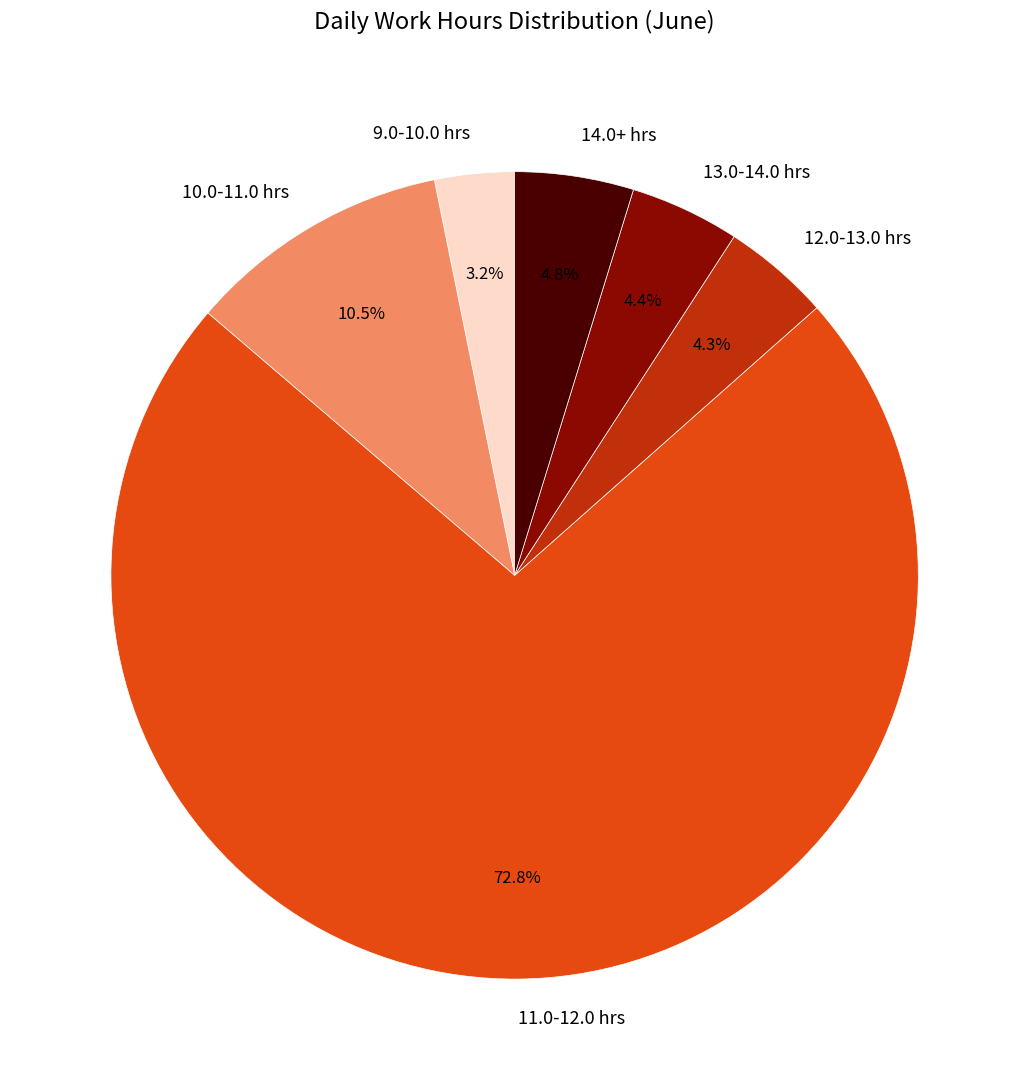

What is the smallest slice in the pie chart?

9.0-10.0 hrs